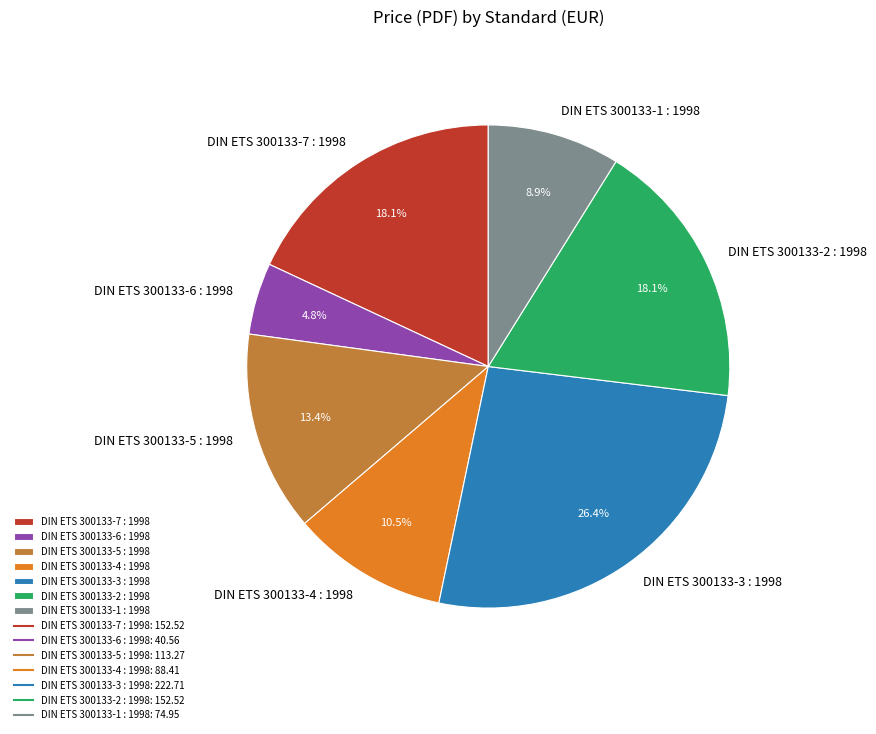

How many segments does this pie chart have?

7